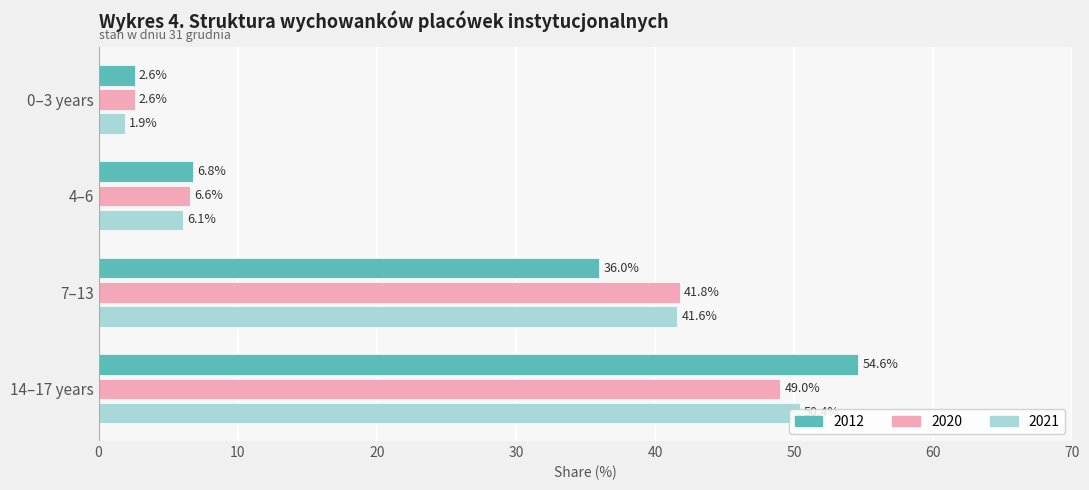

What is the average value of the 2021 series?

25.0